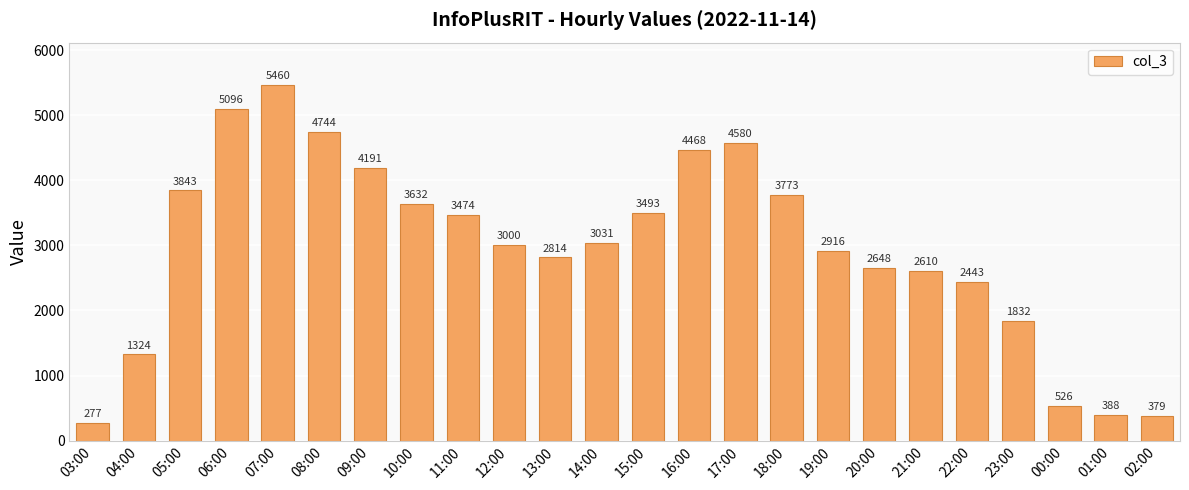

What is the smallest value displayed?

277